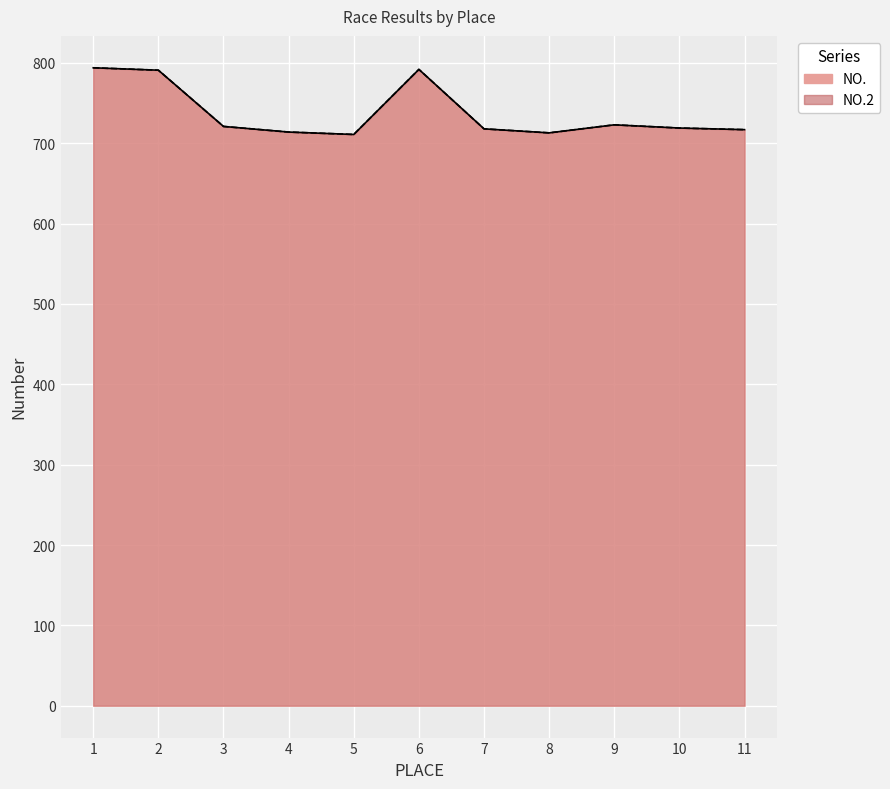

What is the highest value of the NO. series?

794